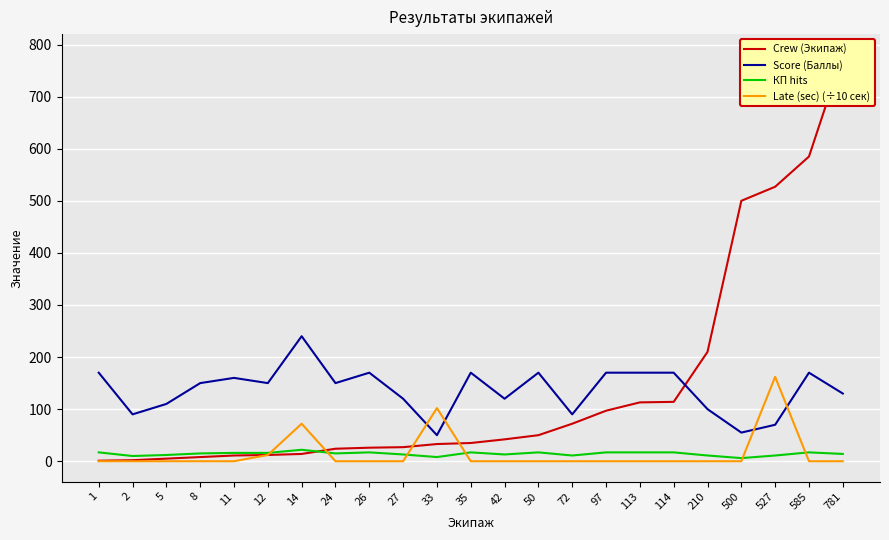

Between which two adjacent categories do КП hits and Crew (Экипаж) first intersect?

14 and 24